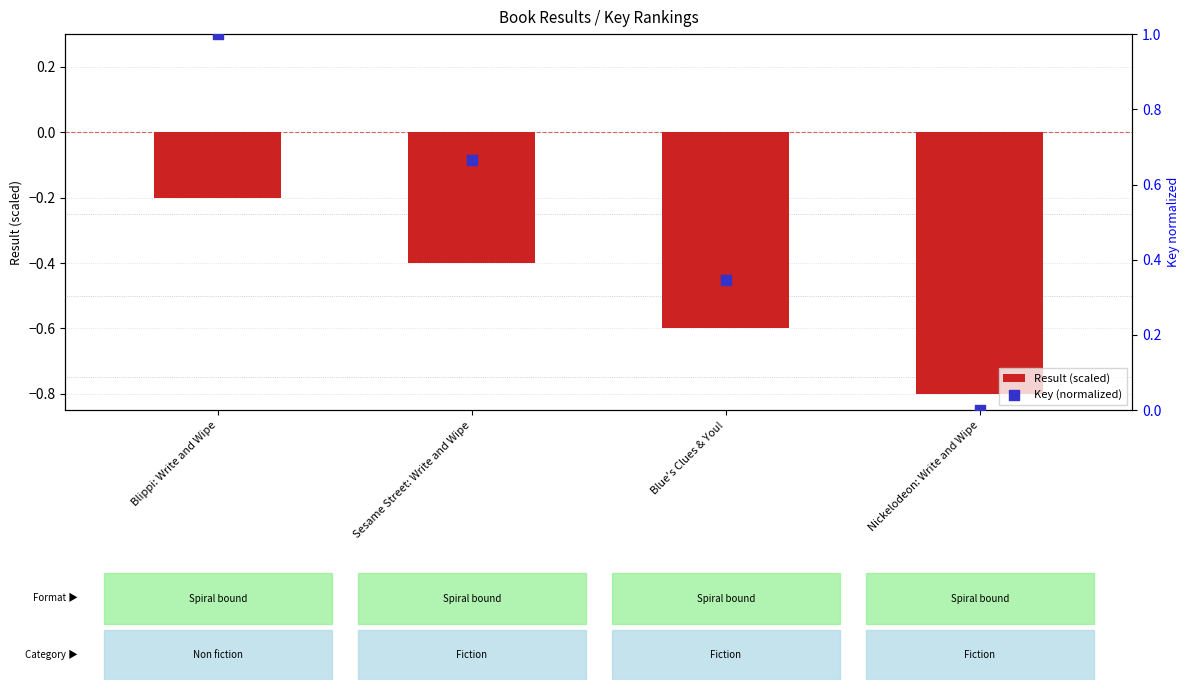

Which series reaches the maximum Y coordinate?

Key (normalized)